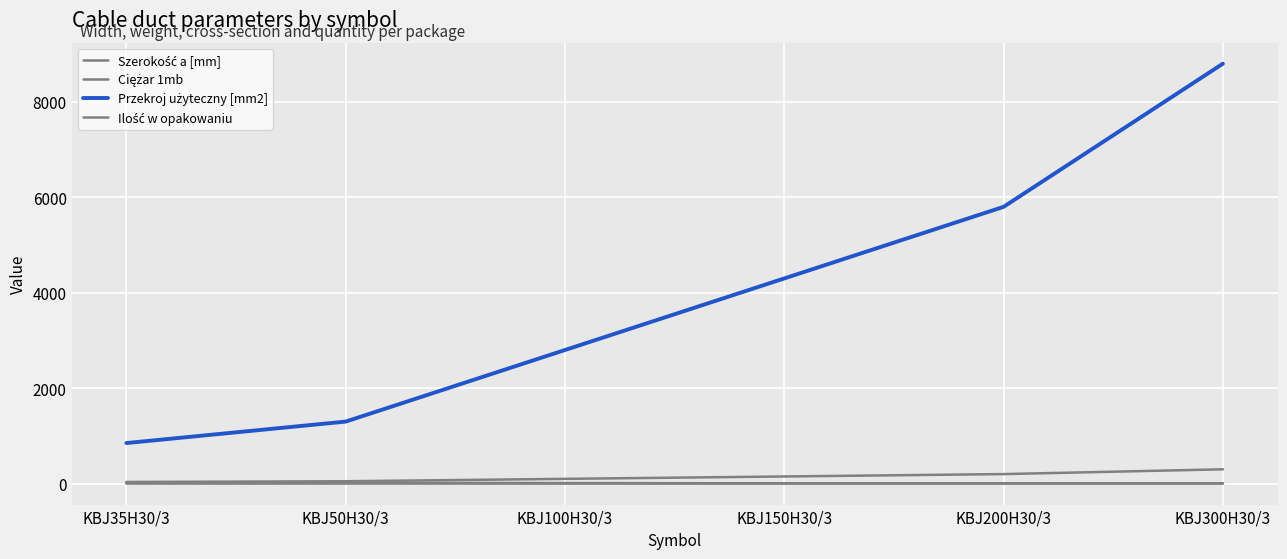

What is the sum of the Przekroj użyteczny [mm2] values at KBJ150H30/3 and KBJ35H30/3?

5150.0